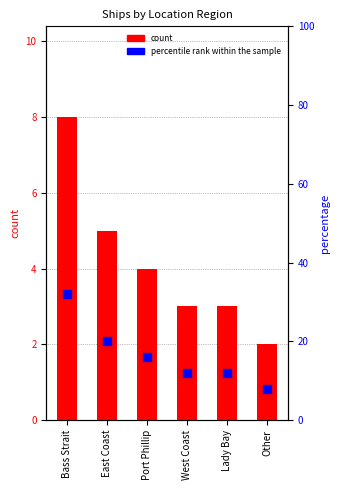

Which series has the largest Y range (max minus min)?

percentile rank within the sample